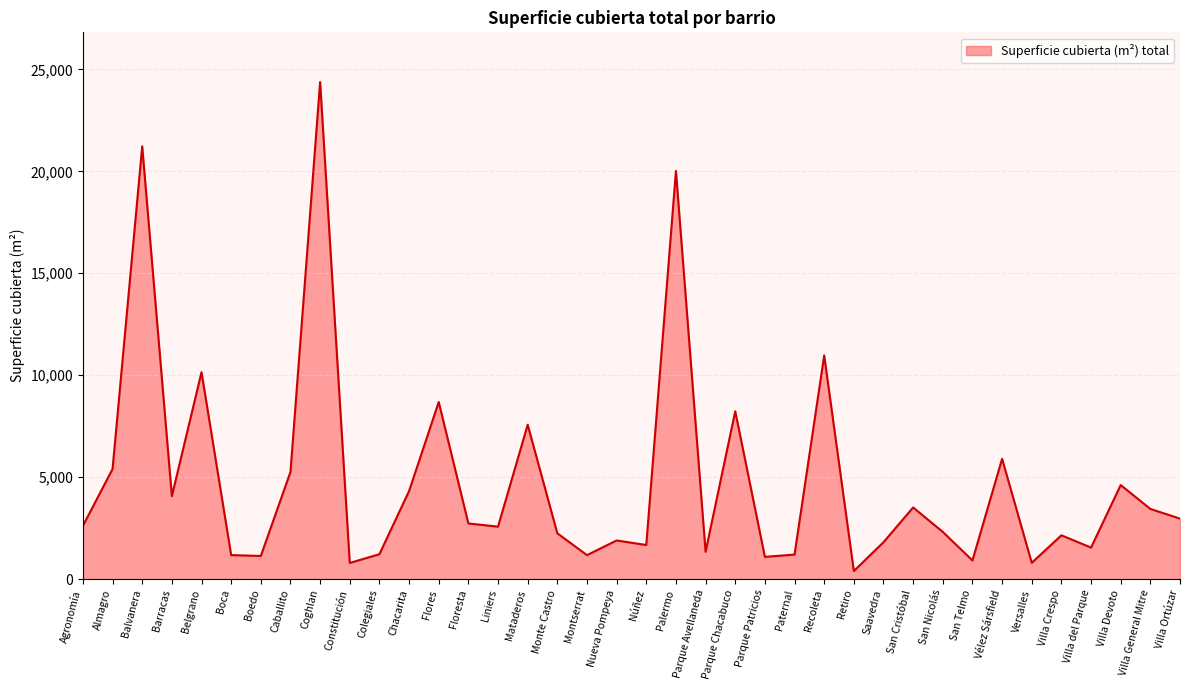

True or false: the data shows 11791 at Parque Chacabuco.

False